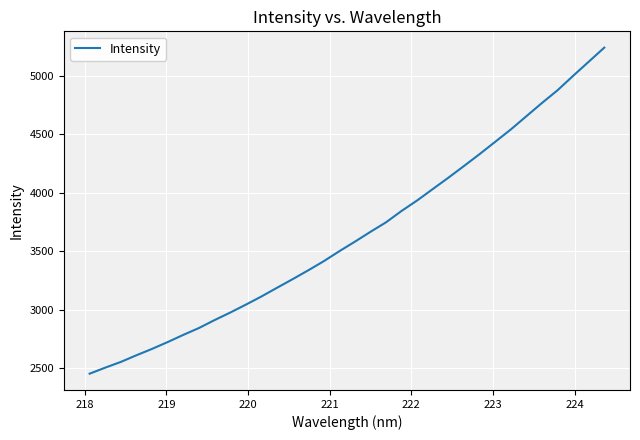

What is the difference between the maximum and minimum values?

2783.8